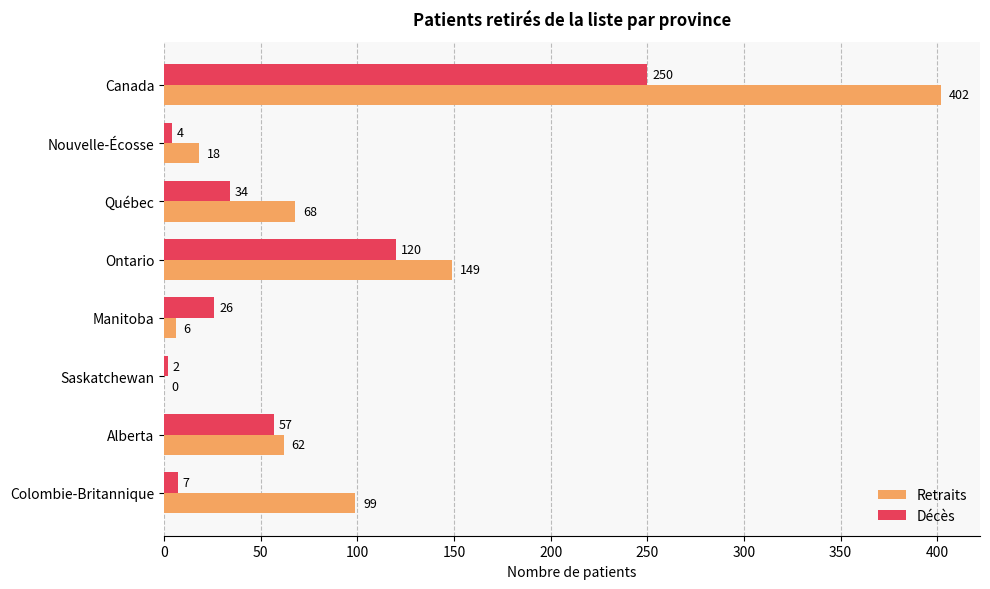

Is it true that Décès equals 57 at Alberta?

True